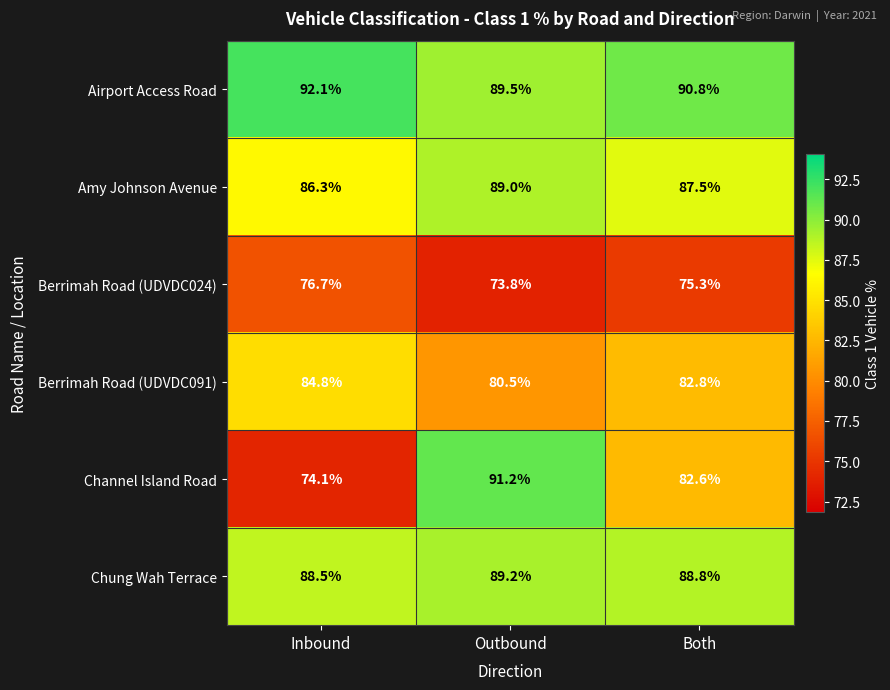

The value of Channel Island Road at Both is 82.6. True or false?

True